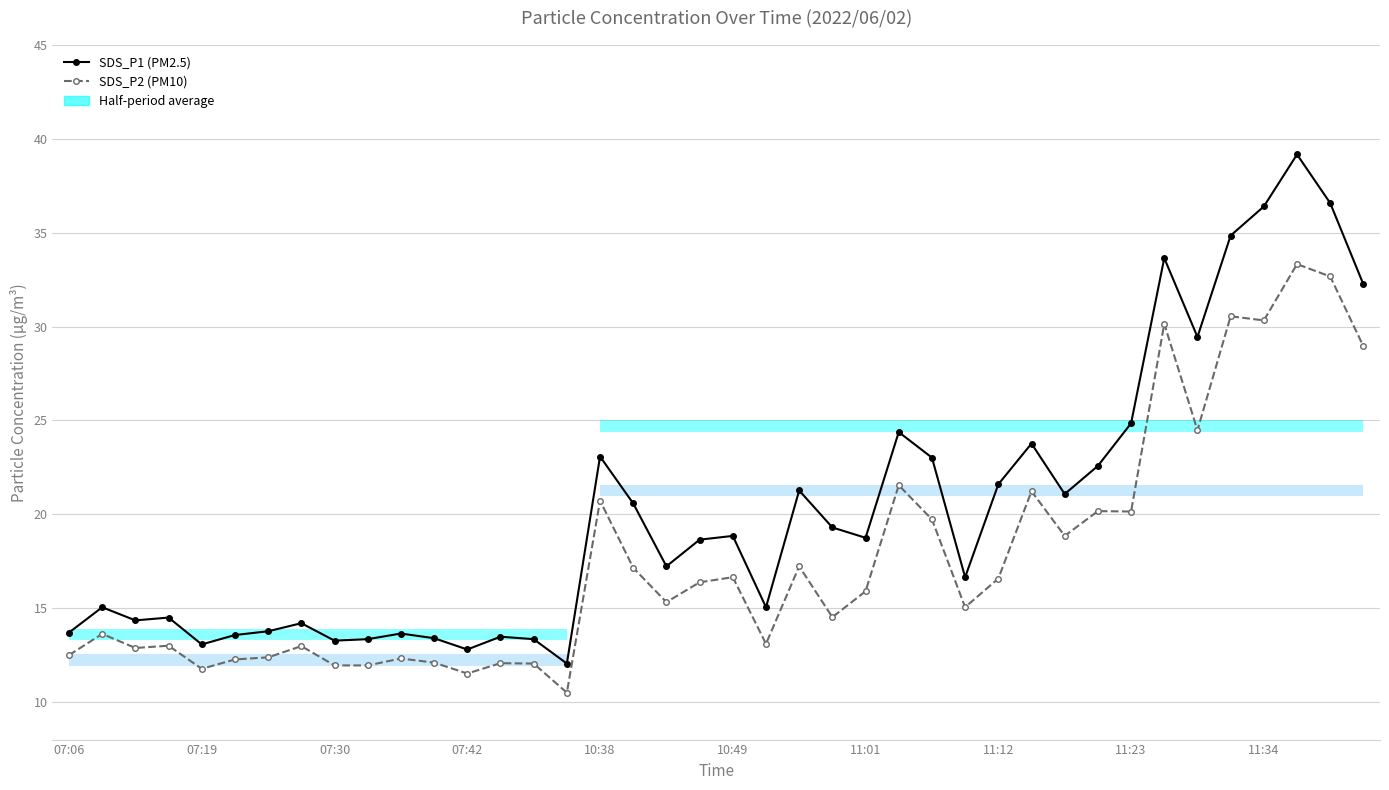

What is the value of the SDS_P1 point at the 23rd from the left?

21.3